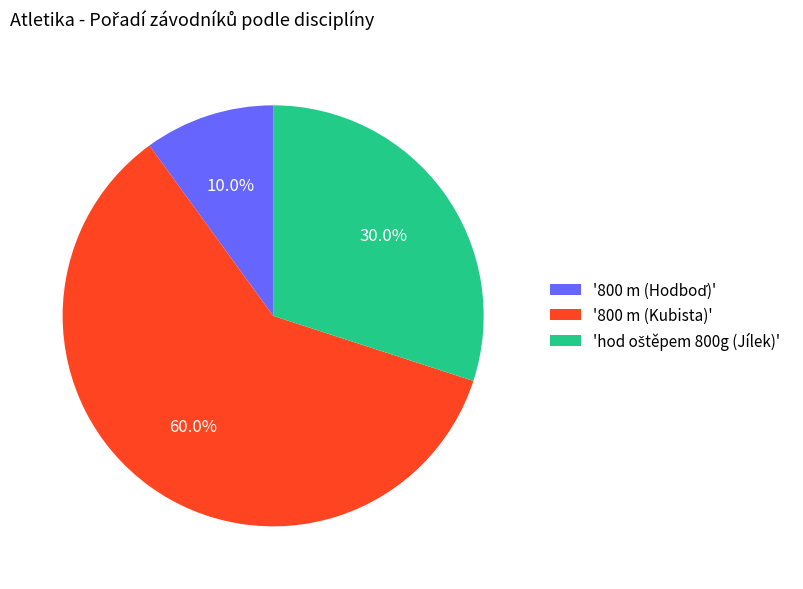

What is the largest slice in the pie chart?

'800 m (Kubista)'